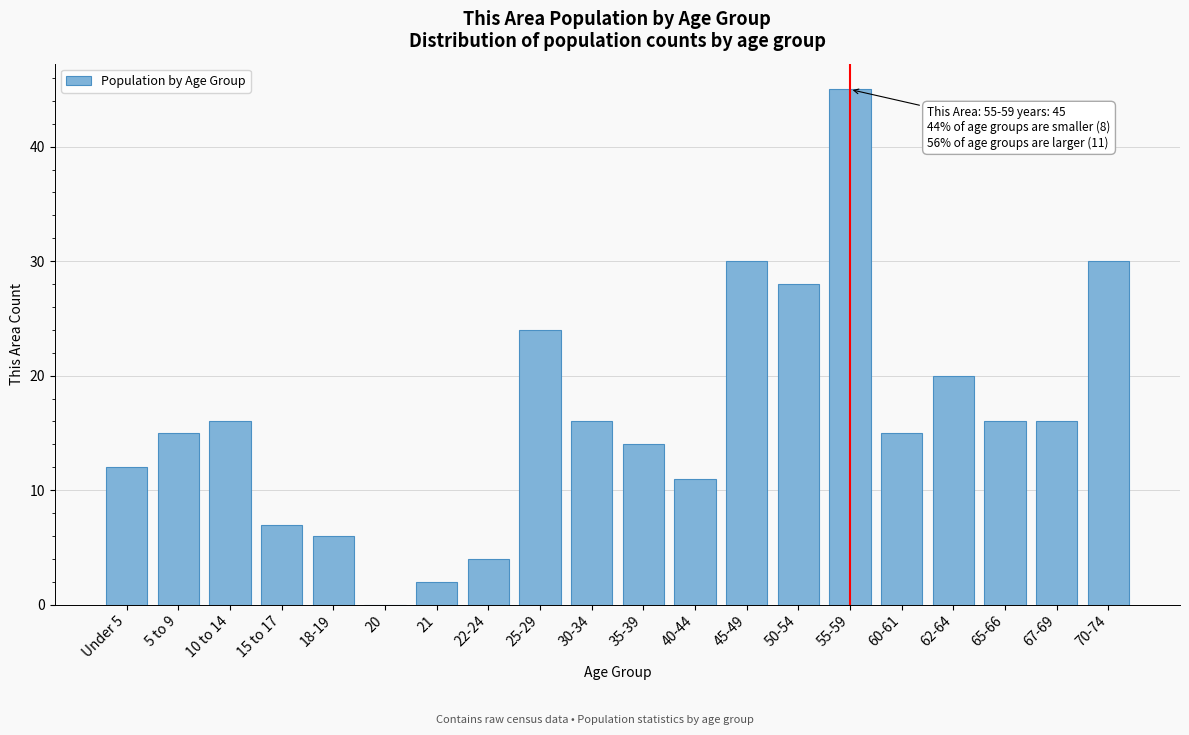

What is the sum of all values?

327